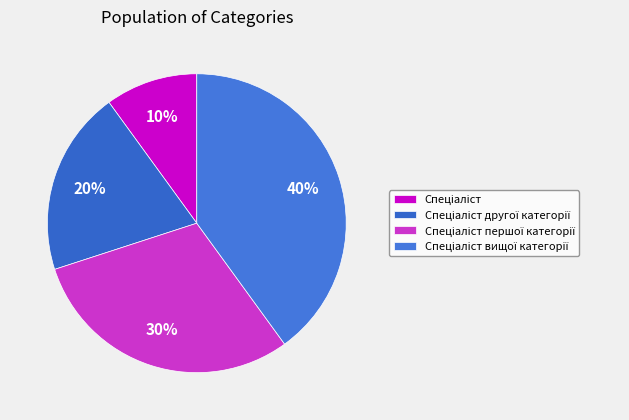

How many segments does this pie chart have?

4